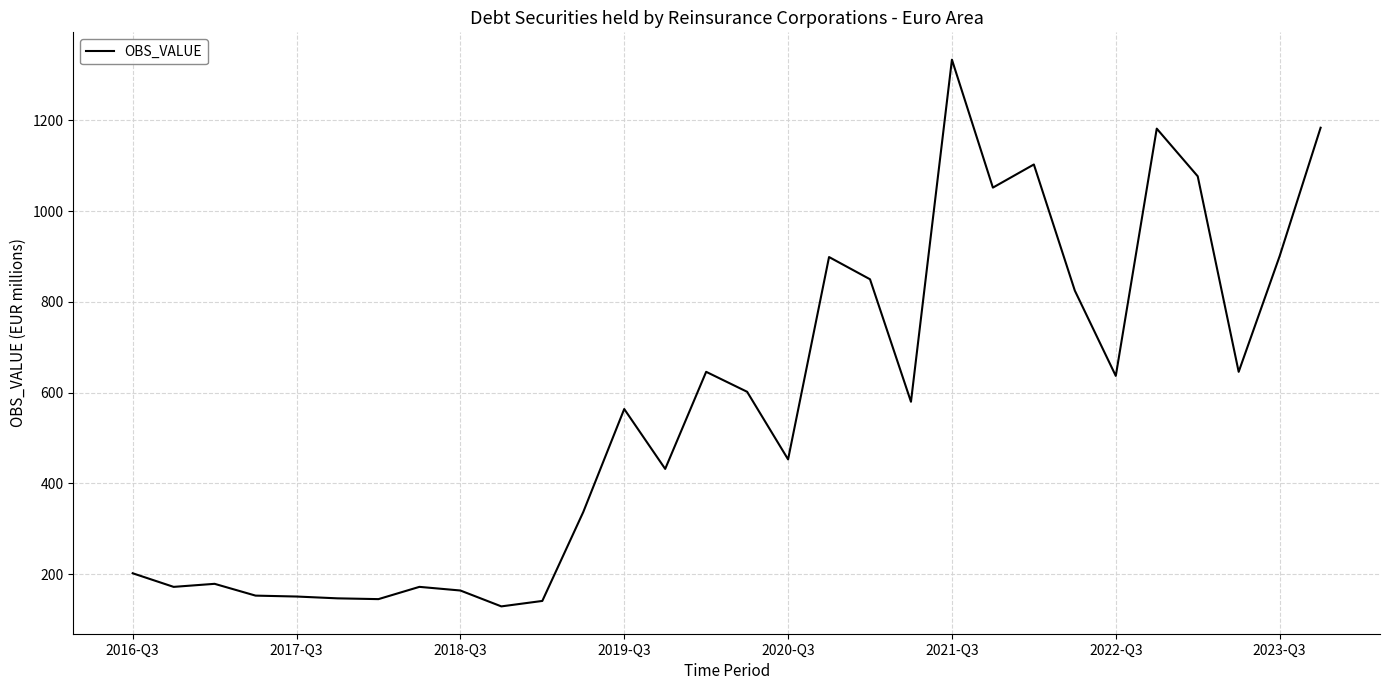

What is the greatest value displayed?

1334.0